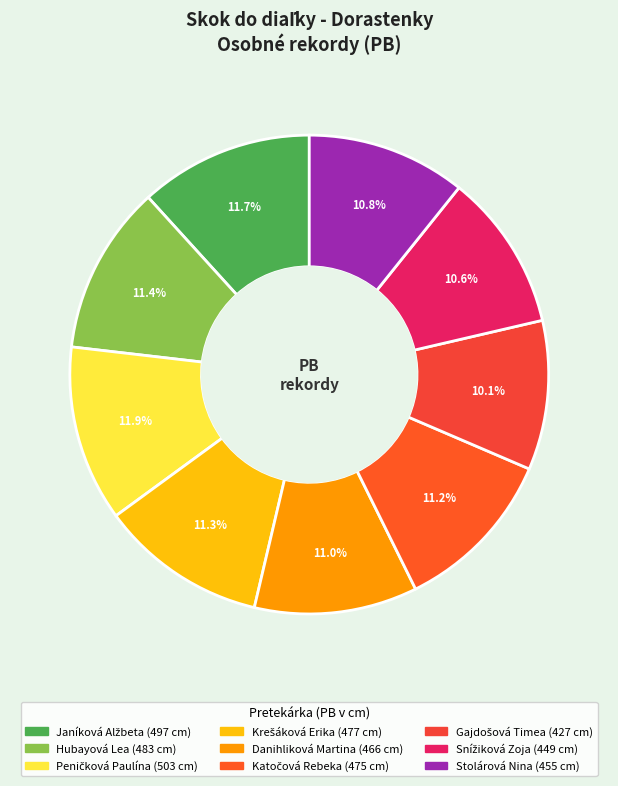

What portion of the pie excludes Hubayová Lea?

88.6%